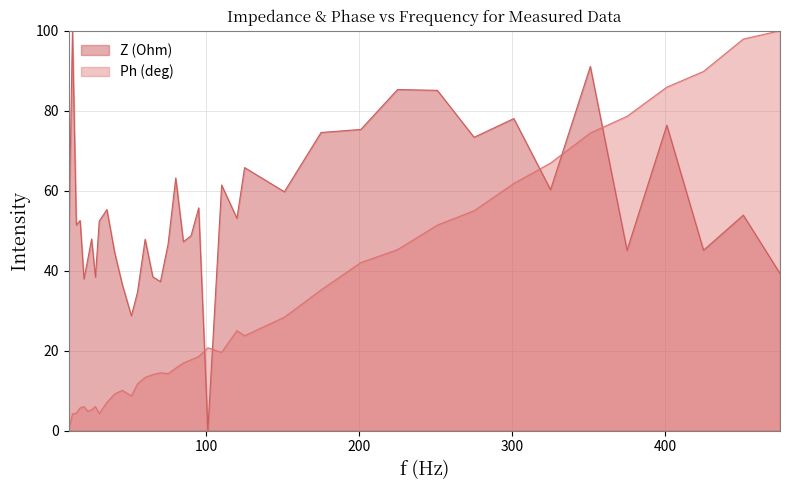

What is the value of the Z (Ohm) point at the 25th from the left?

53.1